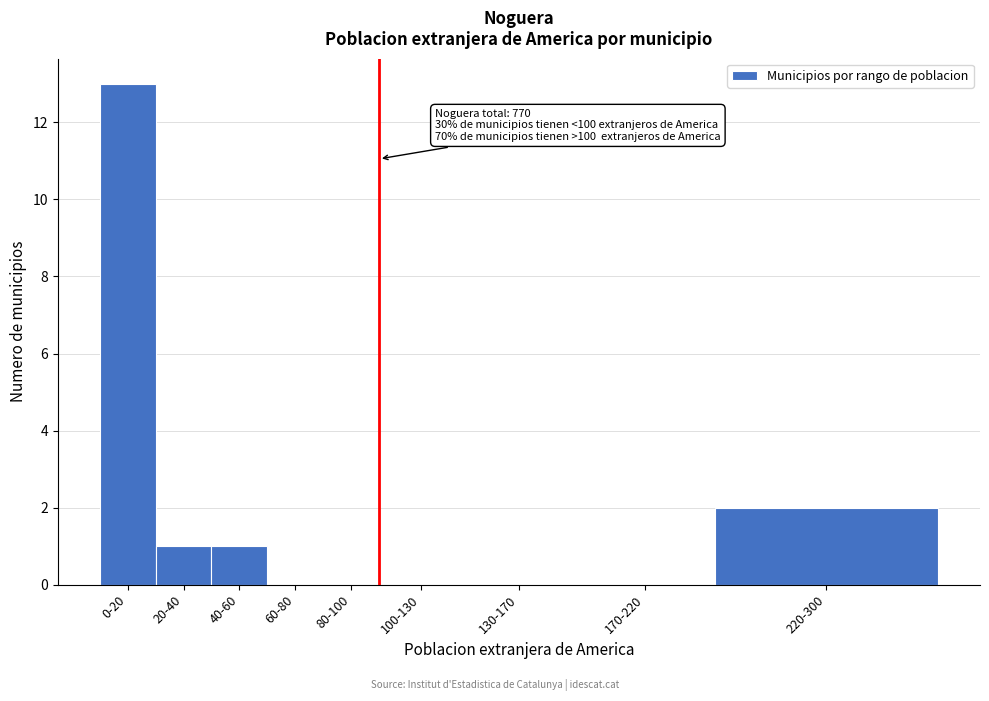

Reading left to right, transcribe all the data shown in this chart.

0-20=13	20-40=1	40-60=1	60-80=0	80-100=0	100-130=0	130-170=0	170-220=0	220-300=2